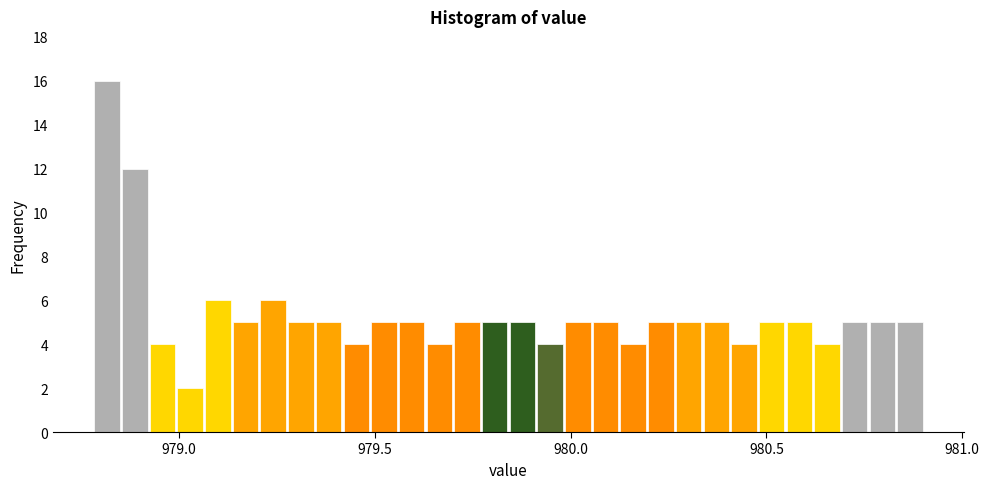

Read against the x-axis, roughly where is the centre of the tallest bar?

978.80